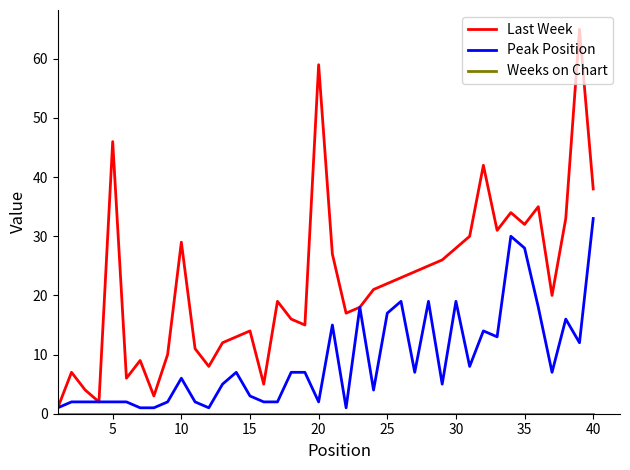

How many interior local peaks does the Last Week series have?

11